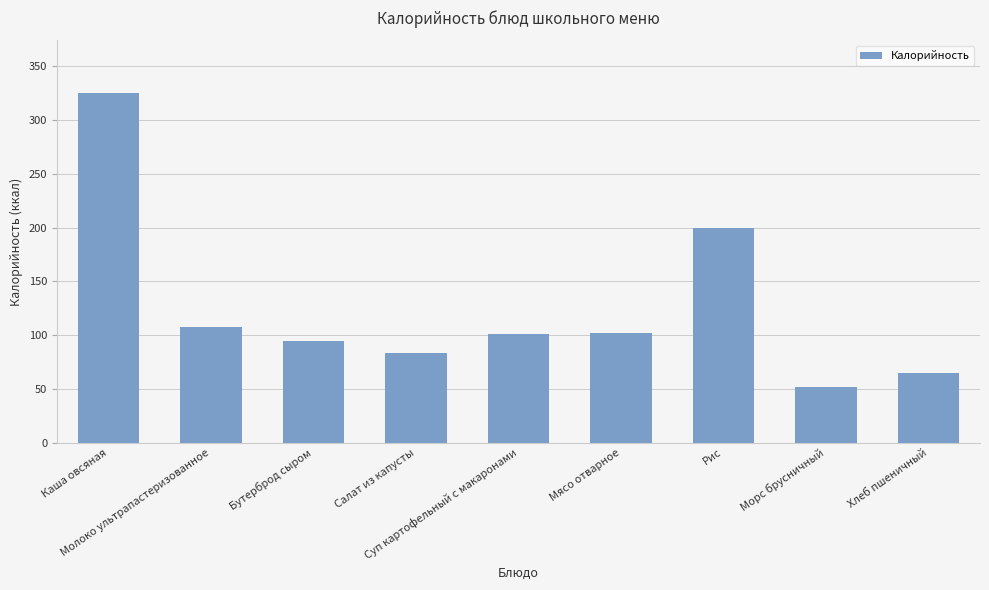

What is the minimum value shown in the chart?

52.0